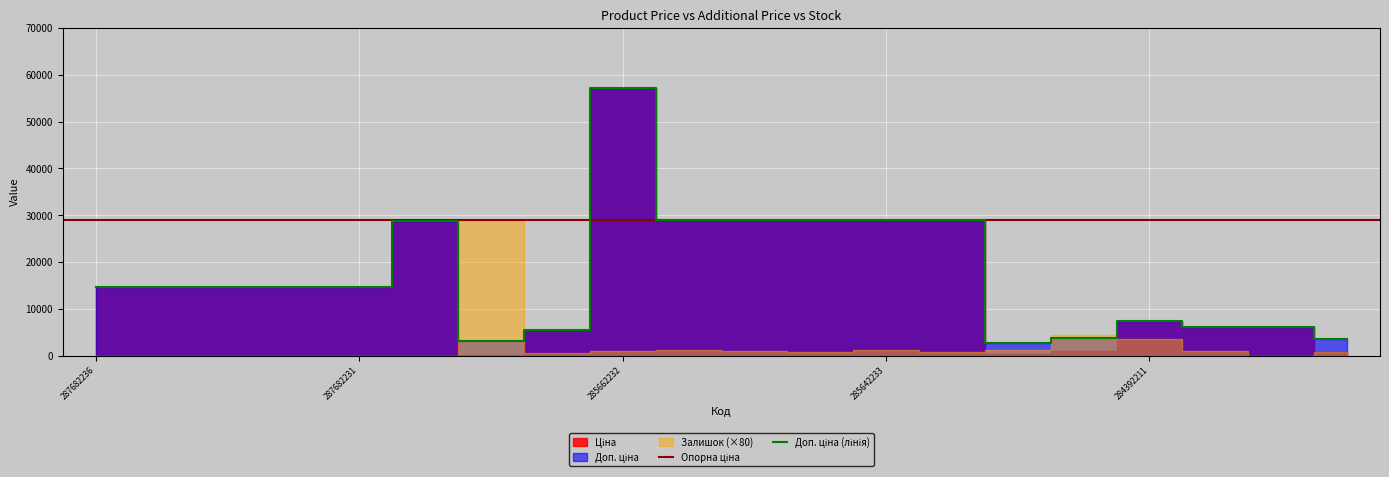

What is the difference between the Залишок values at 11352184 and 287682231?

12.0